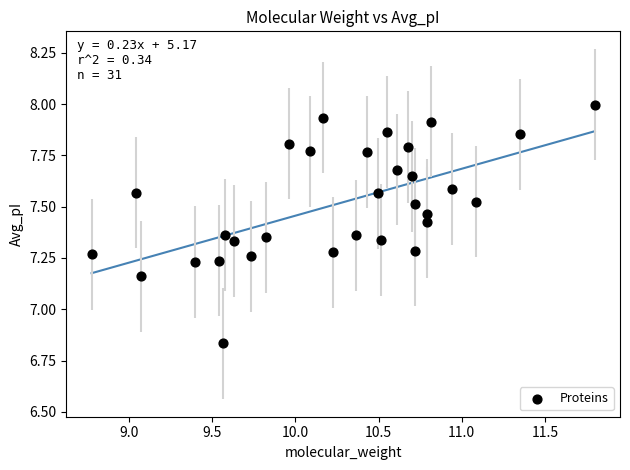

What is the range of X values (max minus min)?

3.0